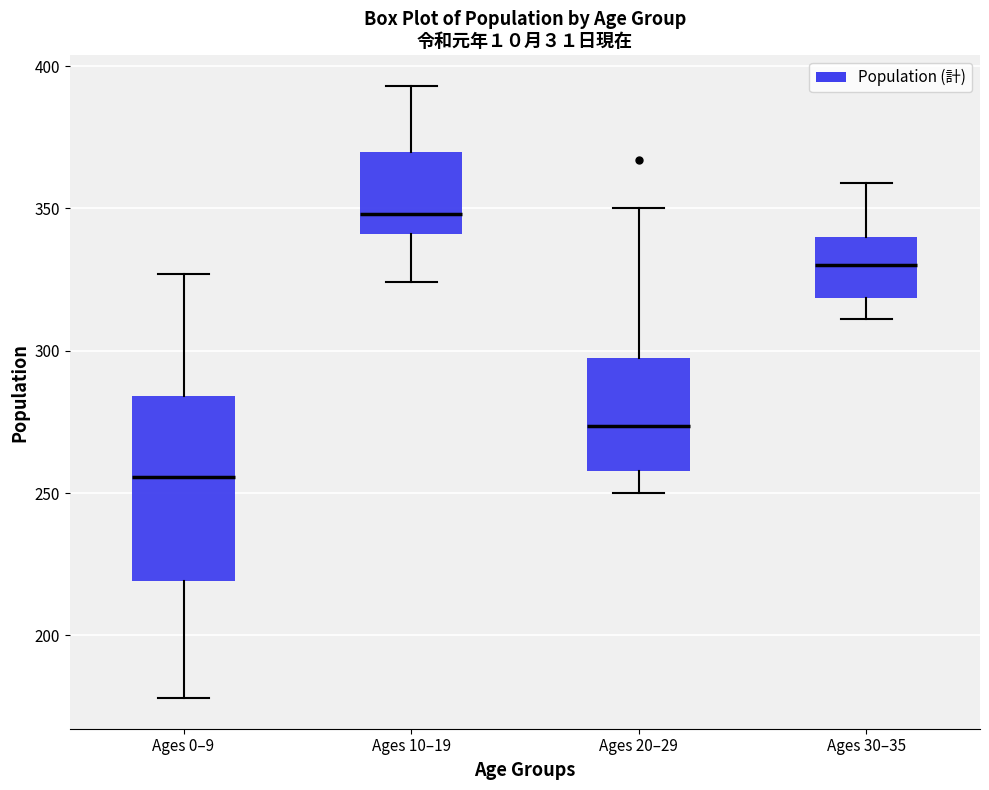

Where does the upper whisker of the box for Ages 30–35 end on the y-axis? The values are not printed on the chart, so give them approximately, as read against the axis.

360